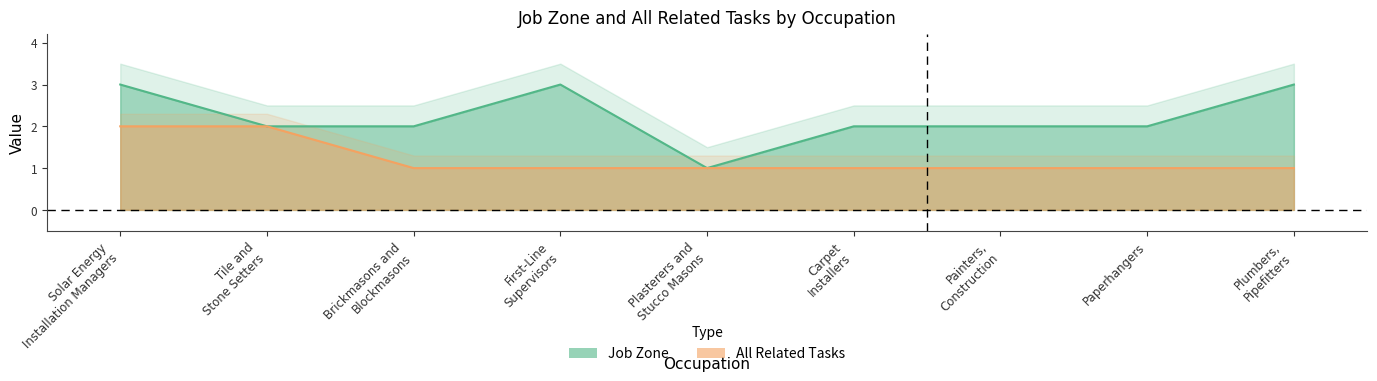

Is the value of Job Zone at Solar Energy
Installation Managers greater than the value of All Related Tasks at Tile and
Stone Setters?

Yes